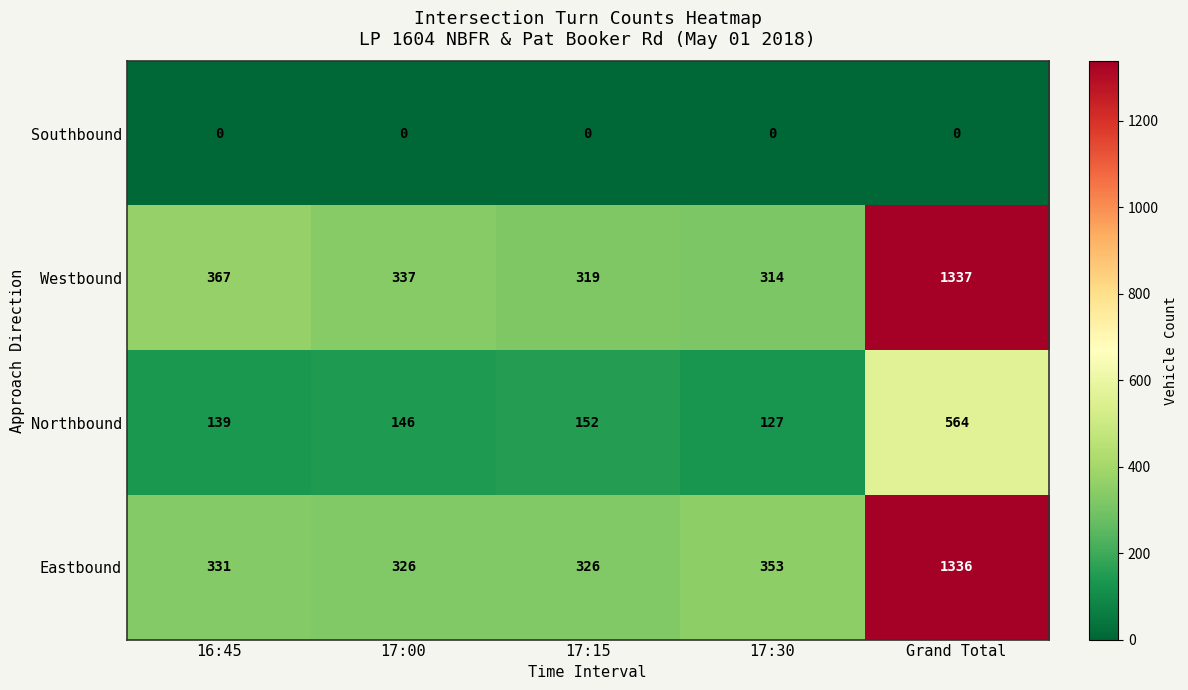

The Northbound series shows 232 at 17:15. True or false?

False